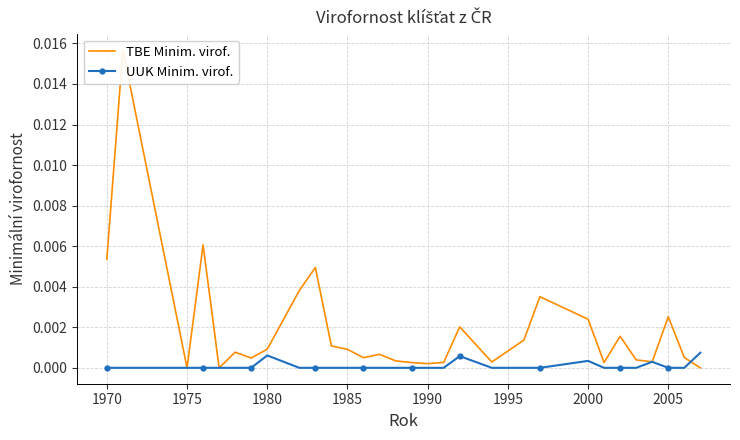

True or false: UUK Minim. virof. has more than 0 interior local peaks.

True